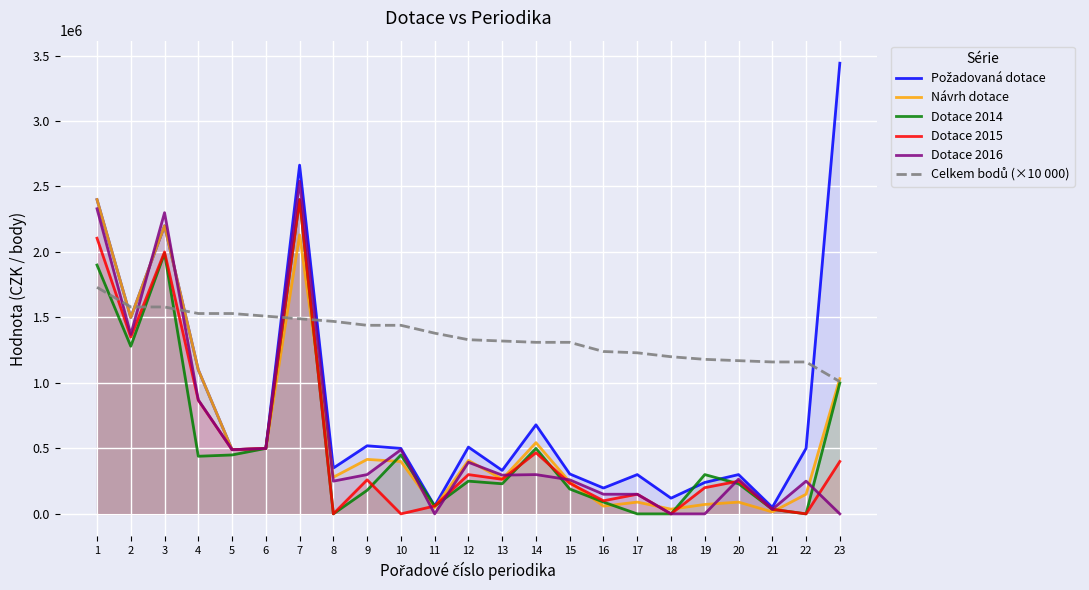

What is the value of the Požadovaná dotace point at the 17th from the left?

300000